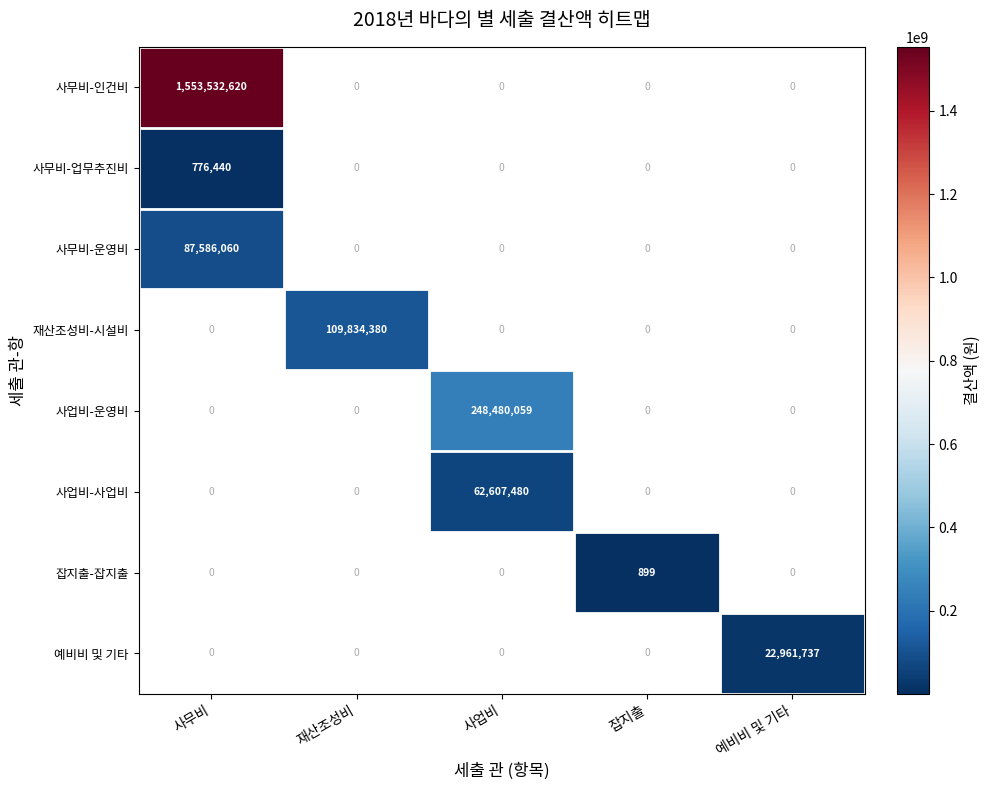

What is the maximum value shown in the chart?

1553532620.0